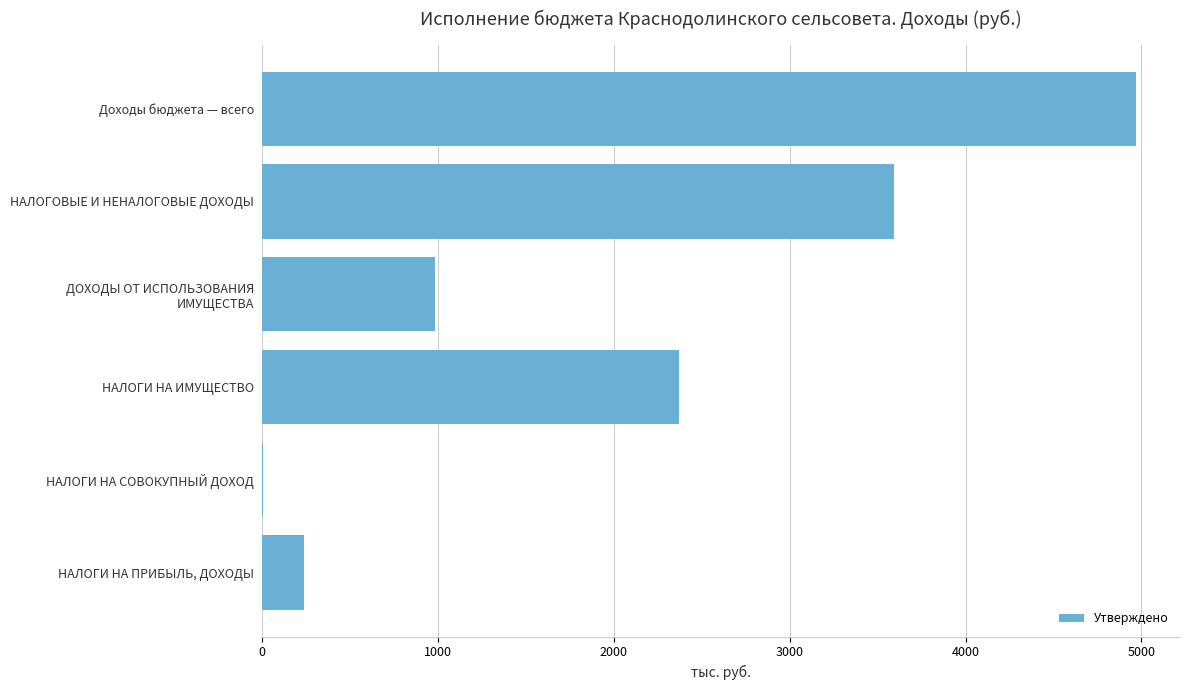

The chart shows a value of 234.8 at НАЛОГИ НА ПРИБЫЛЬ, ДОХОДЫ. True or false?

True